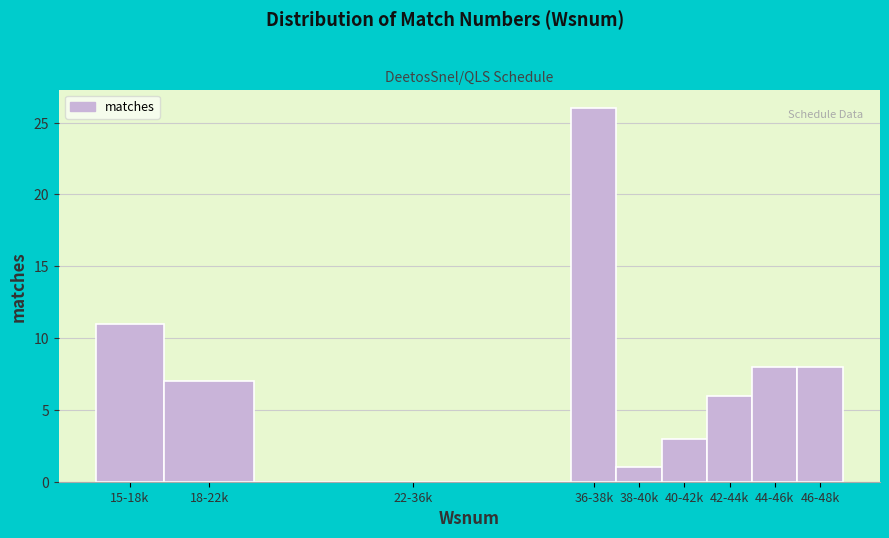

Reading left to right, transcribe all the data shown in this chart.

15-18k=11	18-22k=7	22-36k=0	36-38k=26	38-40k=1	40-42k=3	42-44k=6	44-46k=8	46-48k=8